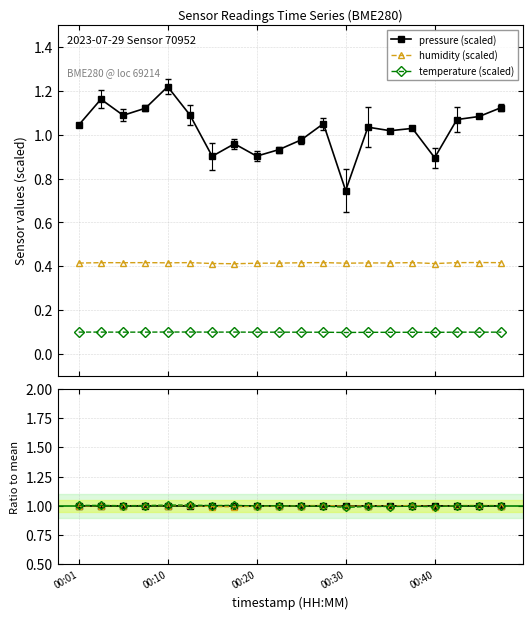

Does the chart have visible grid lines?

Yes